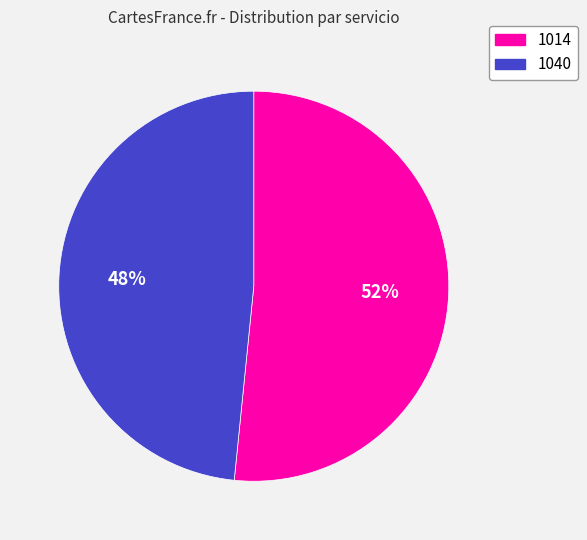

How many segments does this pie chart have?

2